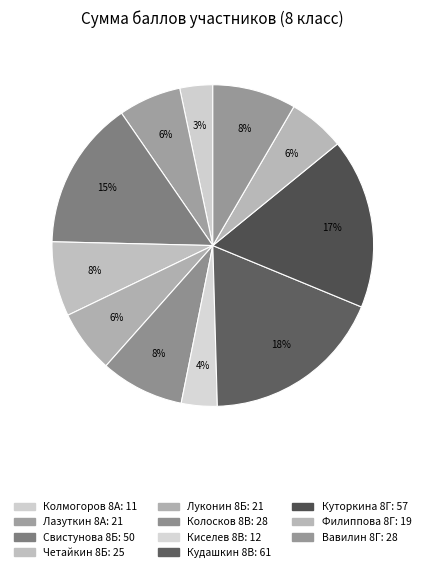

Is it true that Вавилин 8Г is 8% of the pie?

True